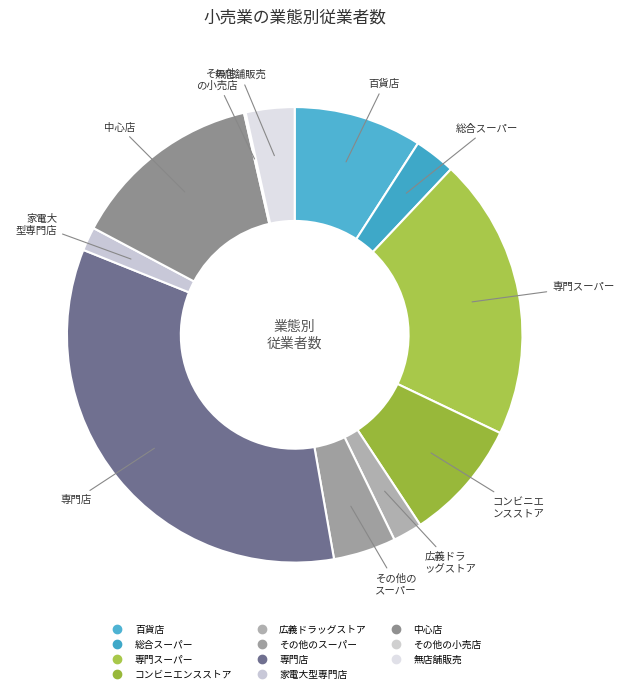

Which category has the biggest portion of the pie?

専門店